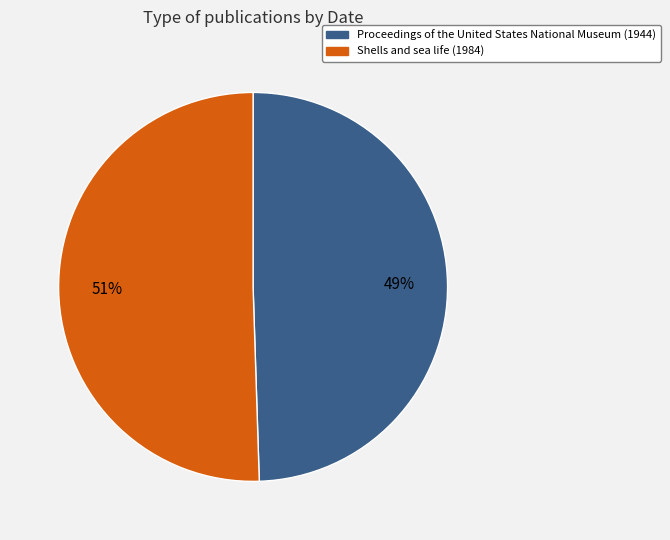

Which has a higher value, Shells and sea life (1984) or Proceedings of the United States National Museum (1944)?

Shells and sea life (1984)